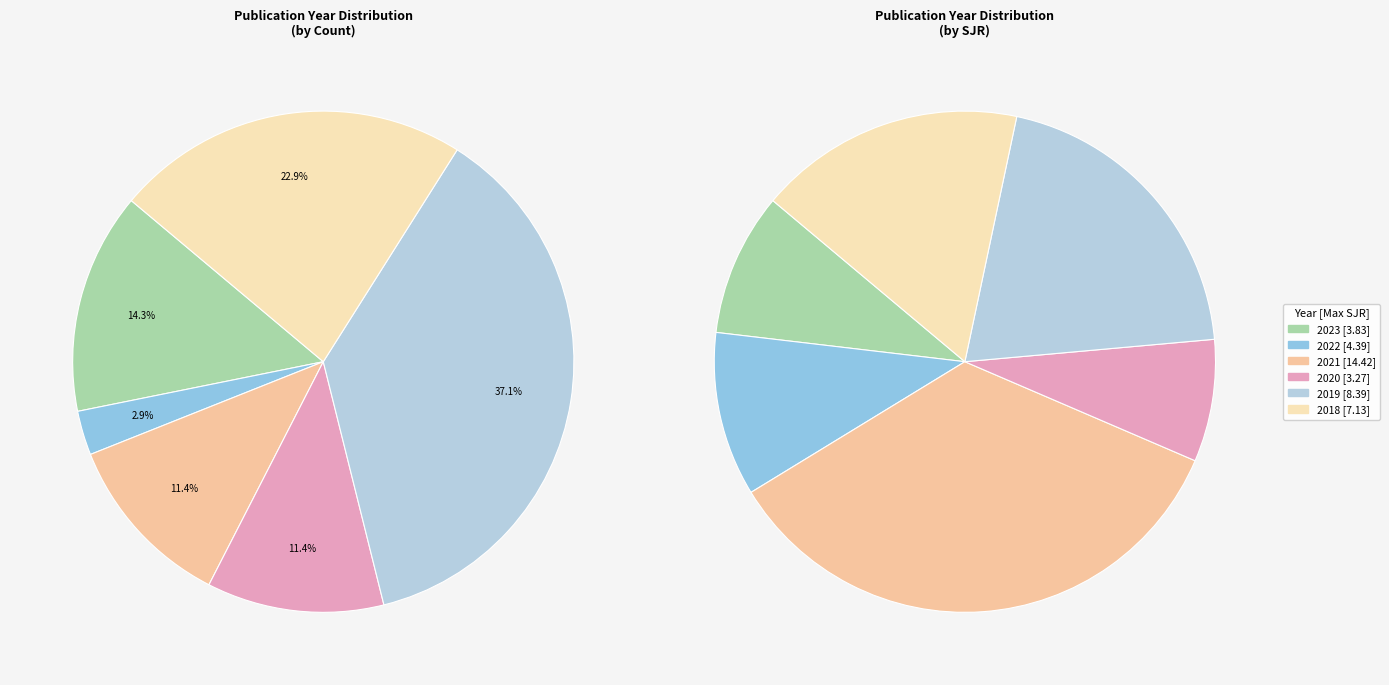

Is 2022 the majority of the pie?

No